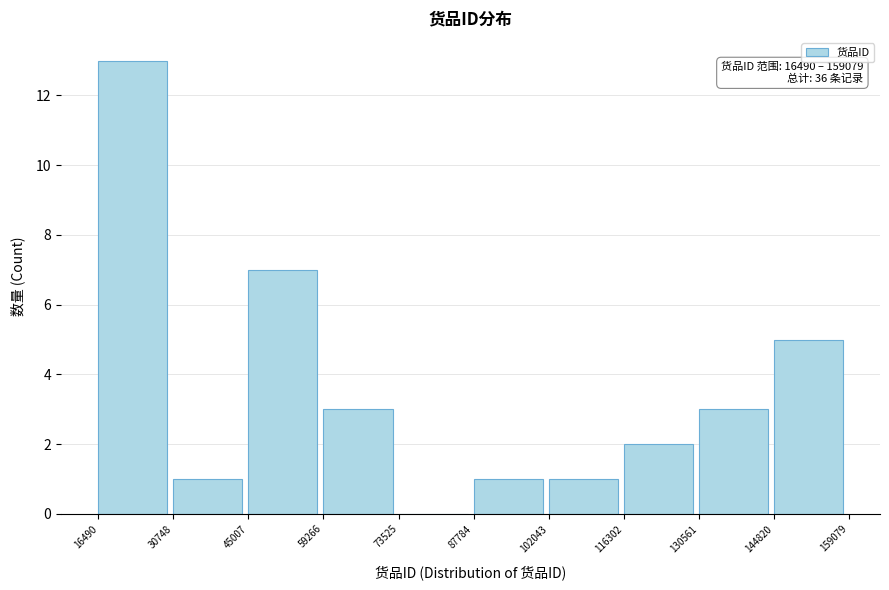

Over which range of the x-axis is the bar tallest?

16490 to 30748